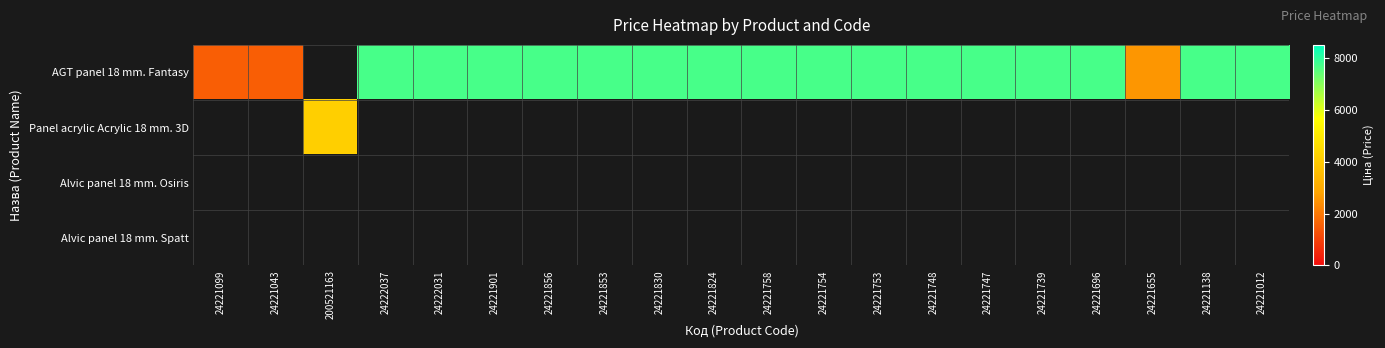

At how many categories does at least one series exceed 620?

20